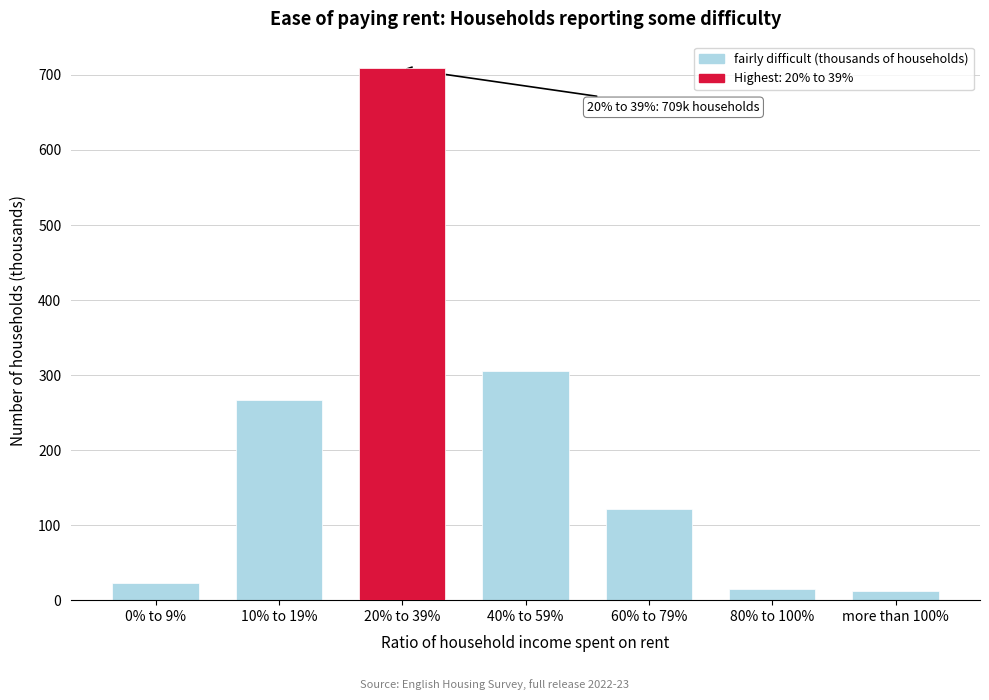

The chart shows a value of 1237.2 at 20% to 39%. True or false?

False